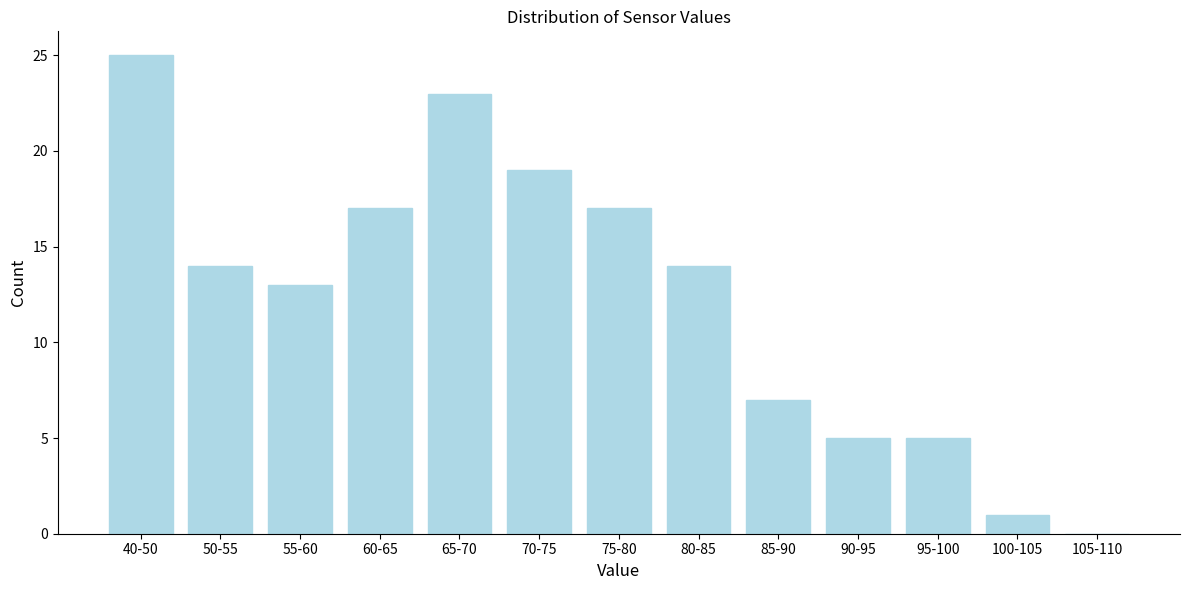

Reading right to left, what are all the values shown in this chart?

105-110=0	100-105=1	95-100=5	90-95=5	85-90=7	80-85=14	75-80=17	70-75=19	65-70=23	60-65=17	55-60=13	50-55=14	40-50=25